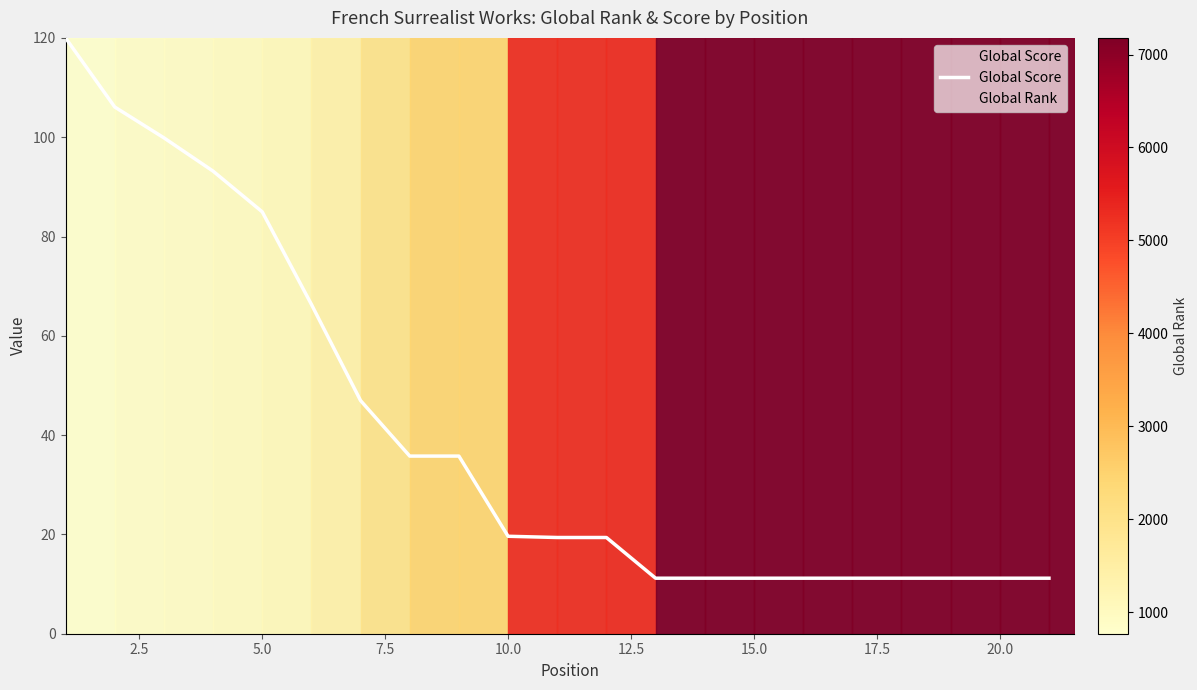

What is the average value?

40.4